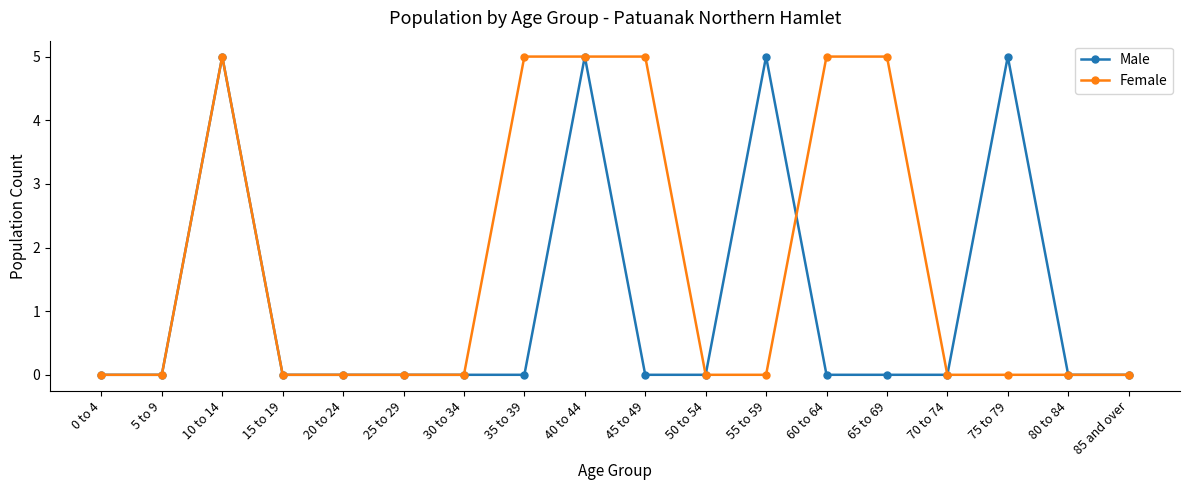

What is the label of the 5th point from the left?

20 to 24